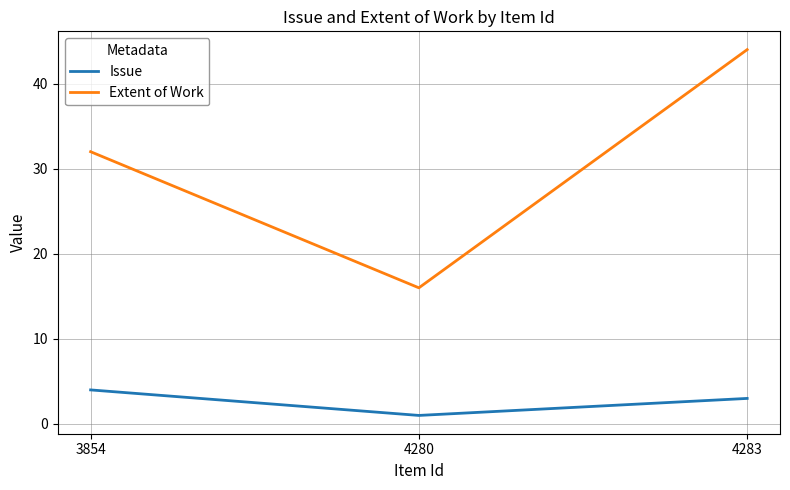

What is the sum of all Issue values?

8